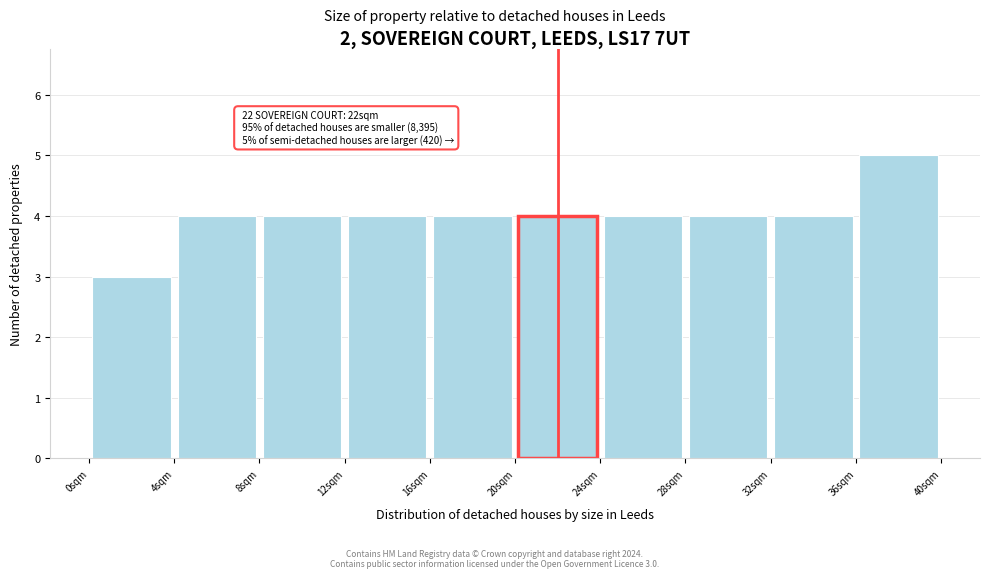

Over which range of the x-axis is the bar tallest?

36 to 40